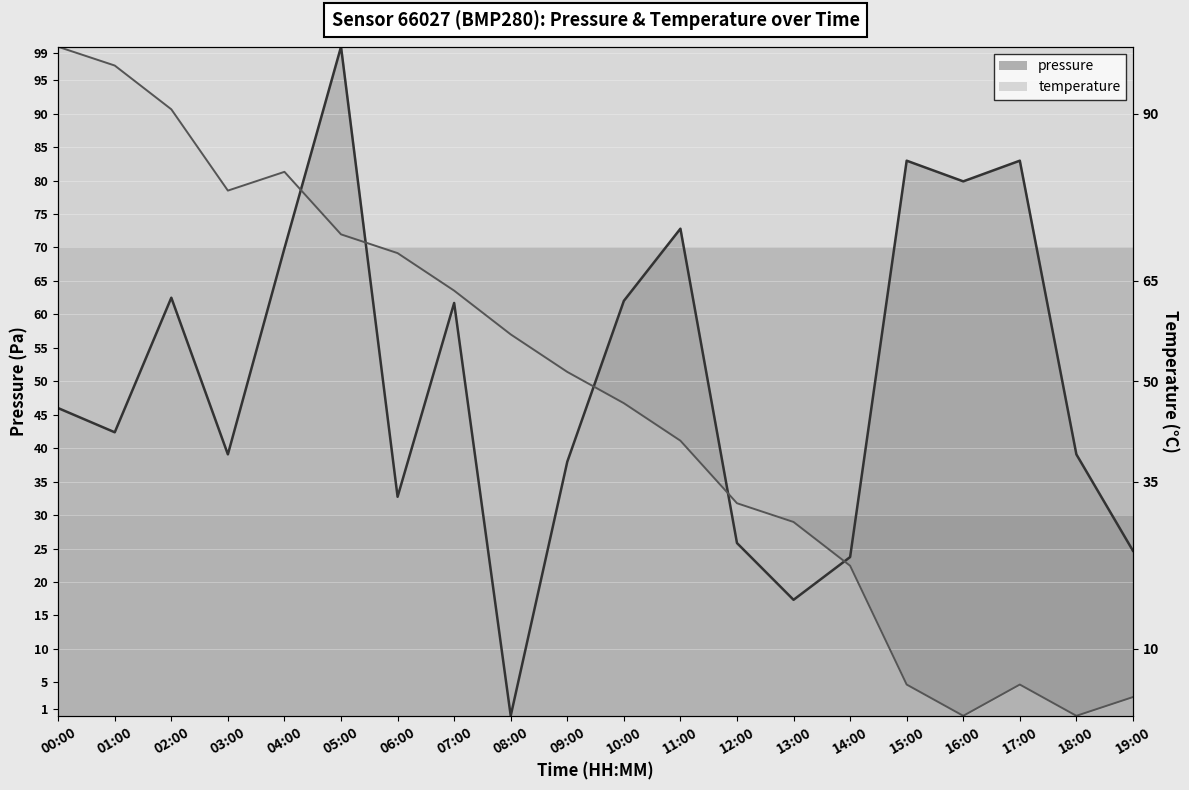

At which category is the sum across all series the highest?

05:00